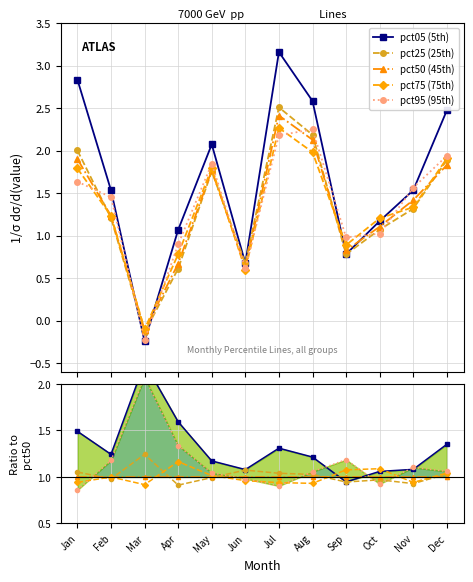

Is the value of pct25 (25th) at Nov greater than the value of pct05 (5th) at Jan?

No